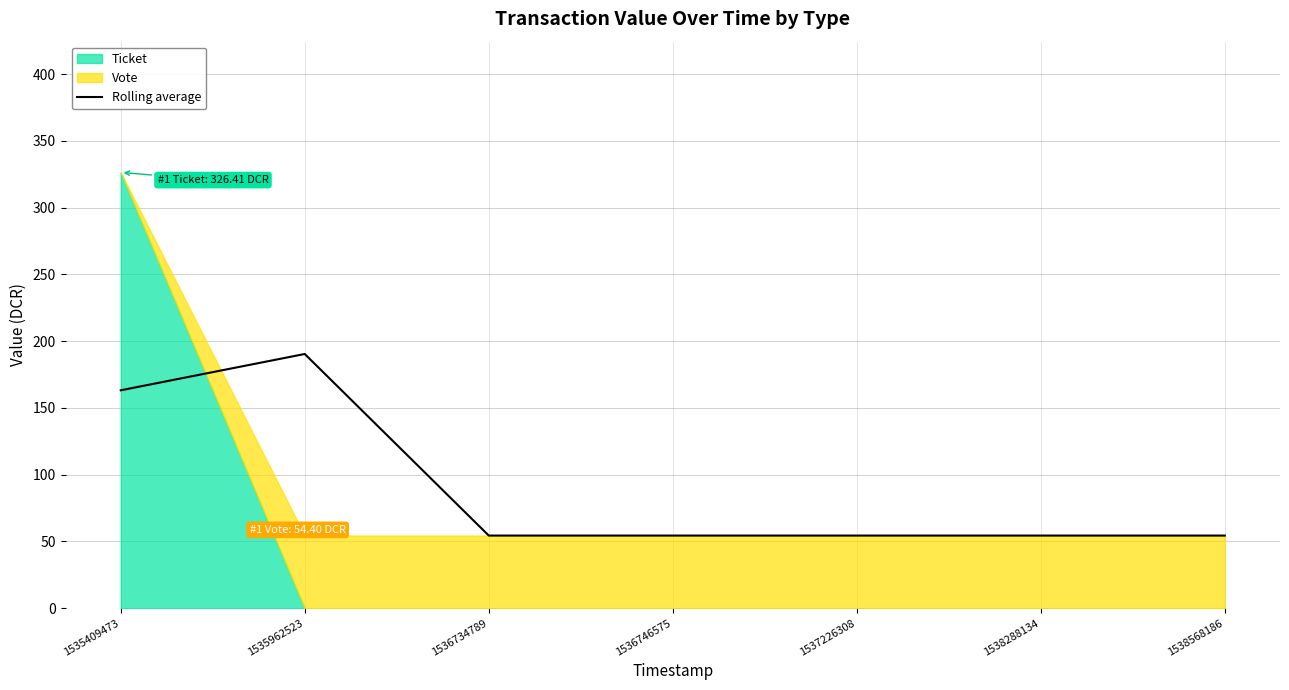

How many lines are shown in the chart?

1